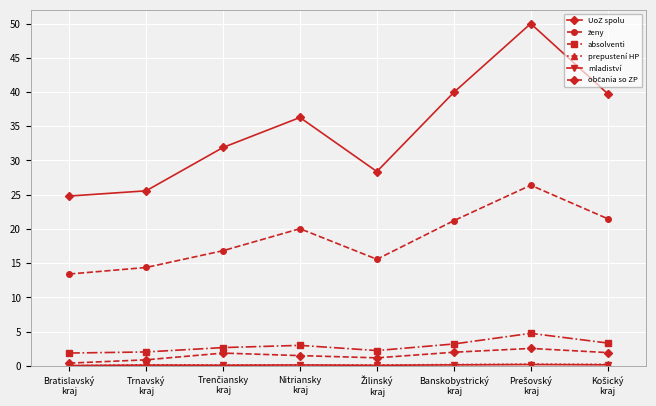

Which series has the largest total across all categories?

UoZ spolu